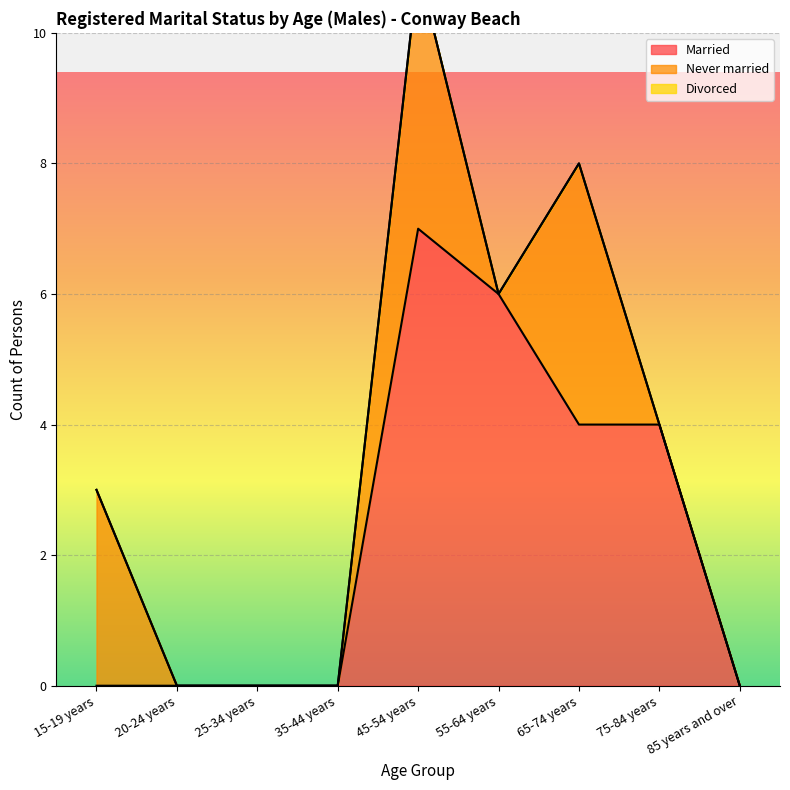

True or false: Never married has more than 2 interior local peaks.

False